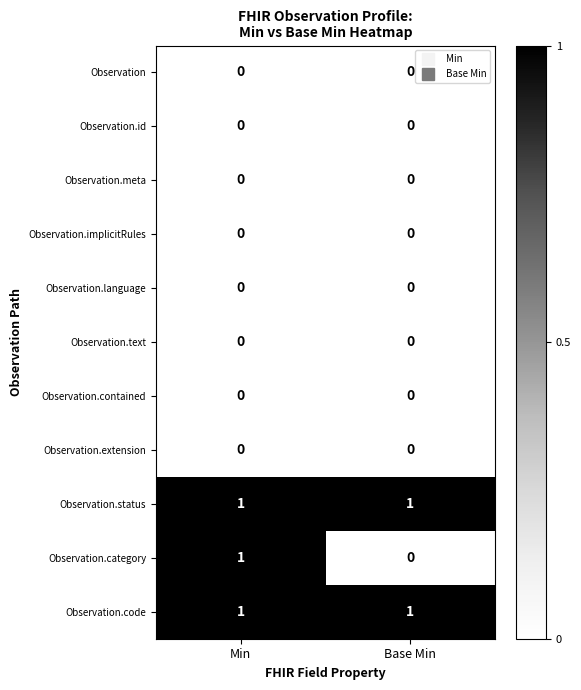

What is the spread (max minus min) of values at Base Min?

1